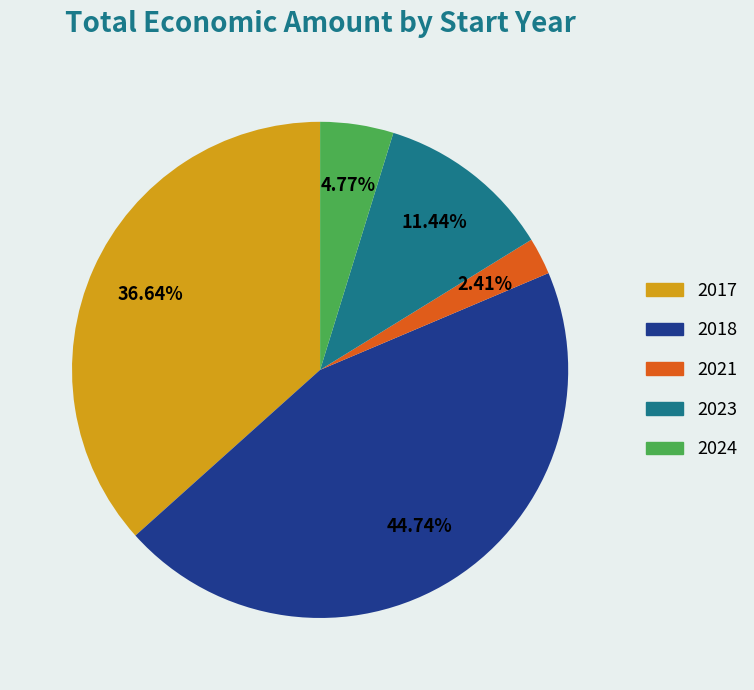

Is there any slice that represents more than half of the pie?

No